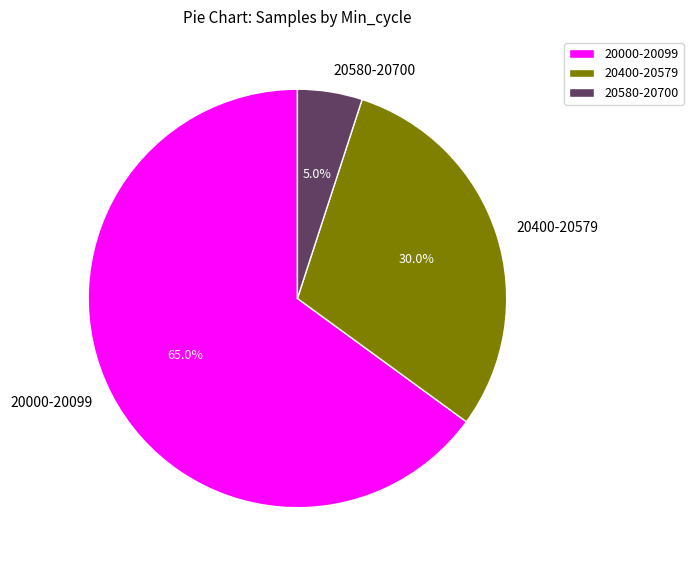

Between 20000-20099 and 20580-20700, which is larger?

20000-20099